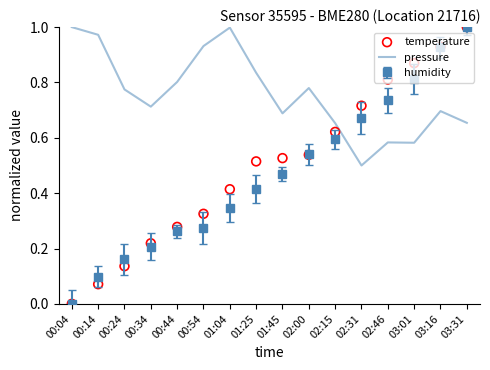

Is the value of pressure at 00:24 greater than the value of temperature at 00:54?

Yes